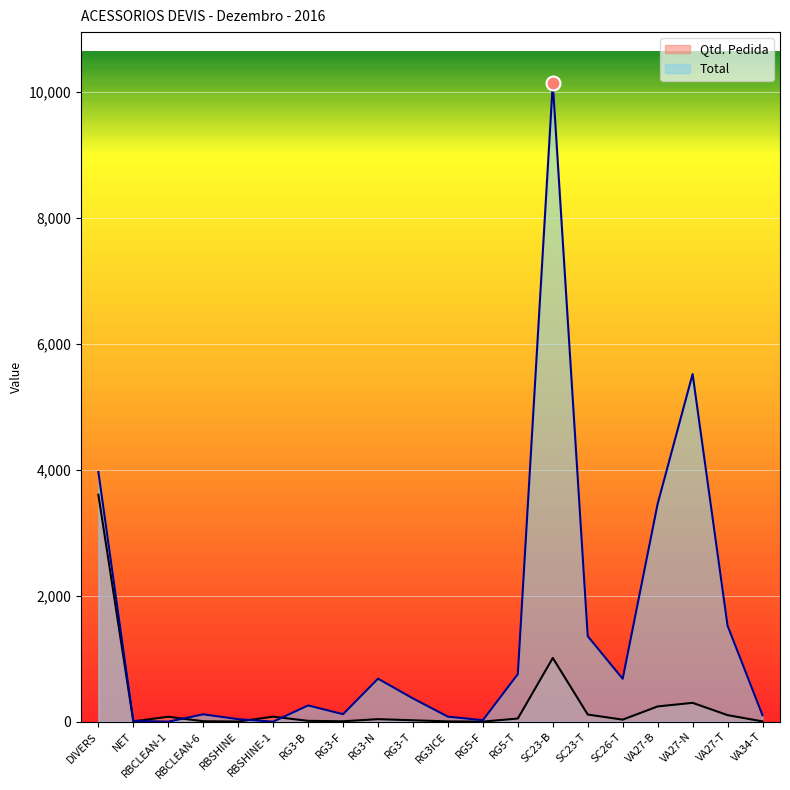

How many lines are shown in the chart?

2